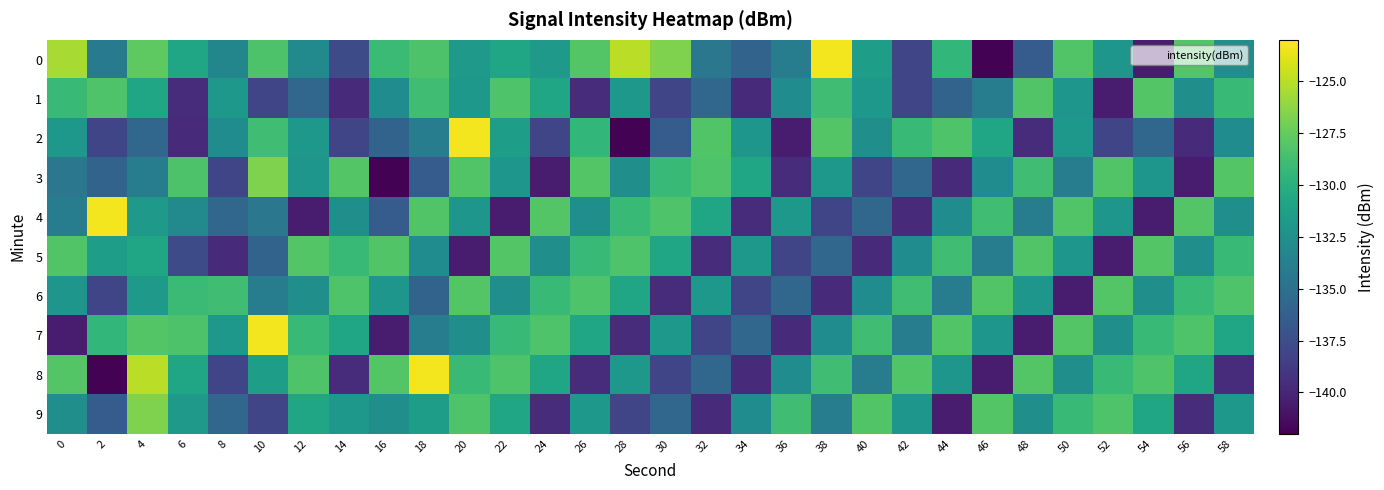

Rank the series by their maximum value, from lowest to highest.

1, 5, 6, 3, 9, 0, 2, 4, 7, 8